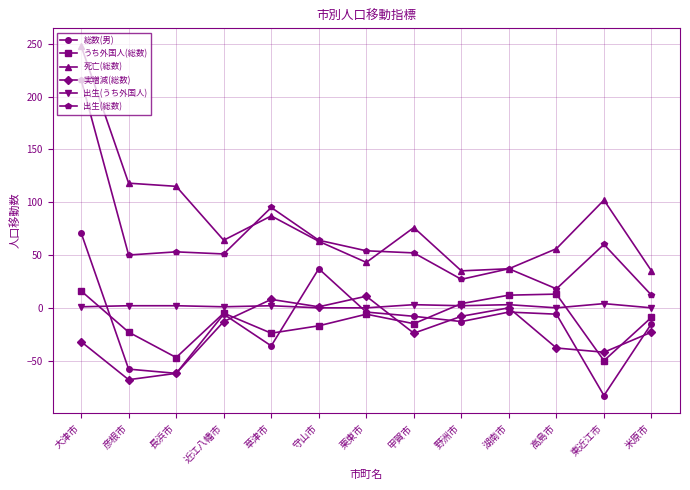

How many values in the 総数(男) series exceed -8?

6